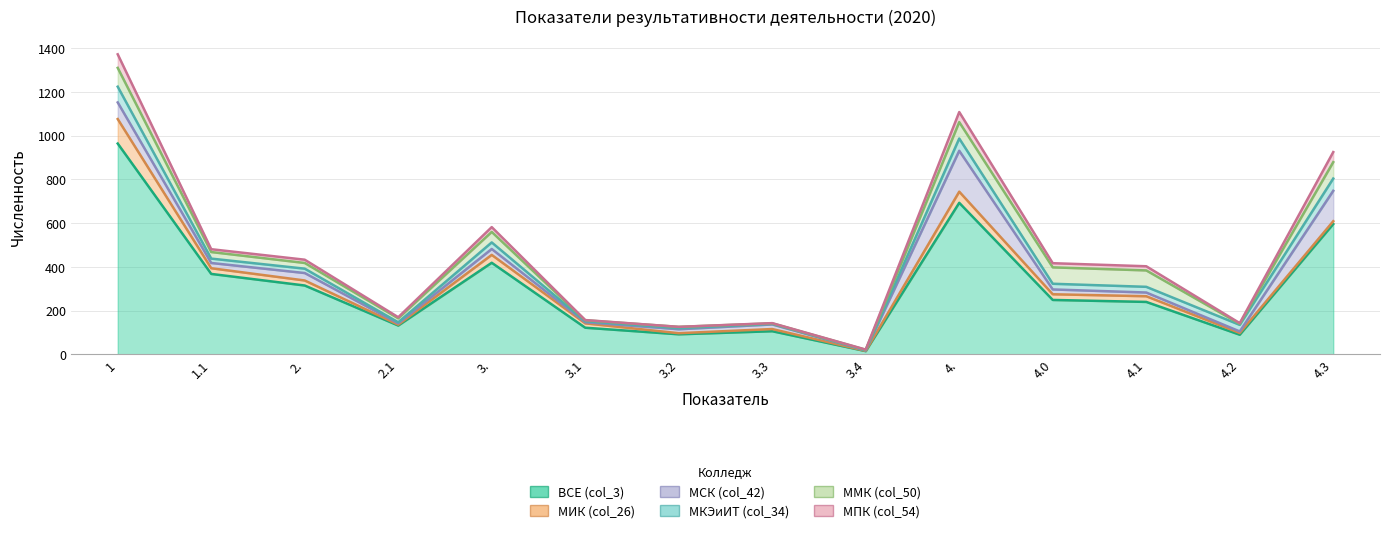

Reading right to left, what are all the values shown in this chart?

ВСЕ (col_3): 4.3=596	4.2=90	4.1=240	4.0=249	4.=693	3.4=15	3.3=106	3.2=92	3.1=122	3.=419	2.1=132	2.=315	1.1=368	1=964
МИК (col_26): 4.3=13	4.2=8	4.1=26	4.0=26	4.=51	3.4=1	3.3=10	3.2=5	3.1=20	3.=36	2.1=4	2.=23	1.1=26	1=112
МСК (col_42): 4.3=139	4.2=7	4.1=17	4.0=22	4.=187	3.4=2	3.3=21	3.2=18	3.1=5	3.=27	2.1=6	2.=34	1.1=24	1=76
МКЭиИТ (col_34): 4.3=56	4.2=30	4.1=26	4.0=26	4.=56	3.4=1	3.3=3	3.2=5	3.1=5	3.=30	2.1=5	2.=20	1.1=20	1=72
ММК (col_50): 4.3=75	4.2=5	4.1=75	4.0=75	4.=75	3.4=2	3.3=2	3.2=6	3.1=4	3.=48	2.1=18	2.=26	1.1=30	1=86
МПК (col_54): 4.3=46	4.2=3	4.1=19	4.0=19	4.=46	3.4=1	3.3=1	3.2=0	3.1=1	3.=22	2.1=5	2.=15	1.1=13	1=62